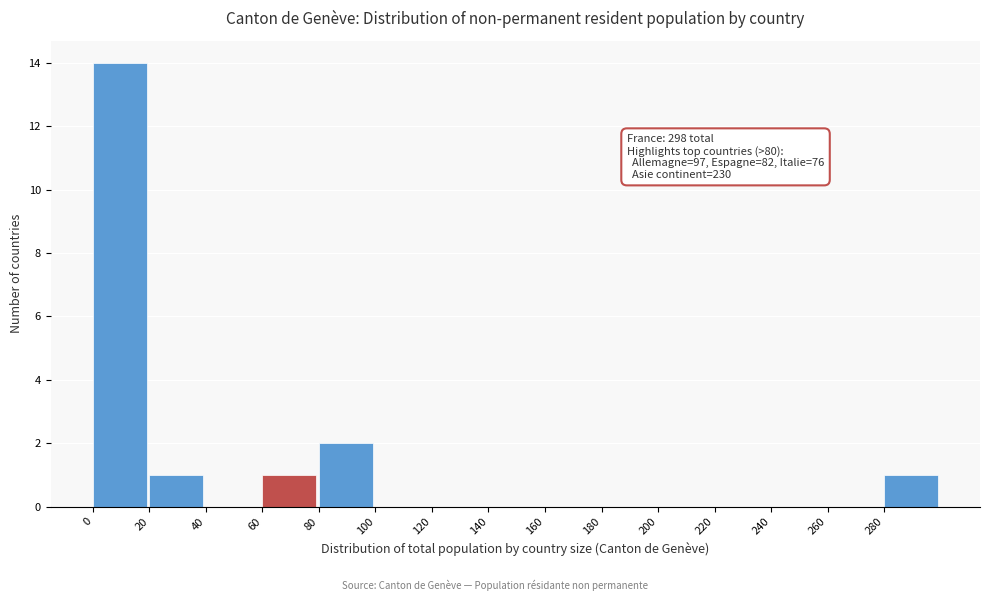

Over which range of the x-axis is the bar tallest?

0 to 20